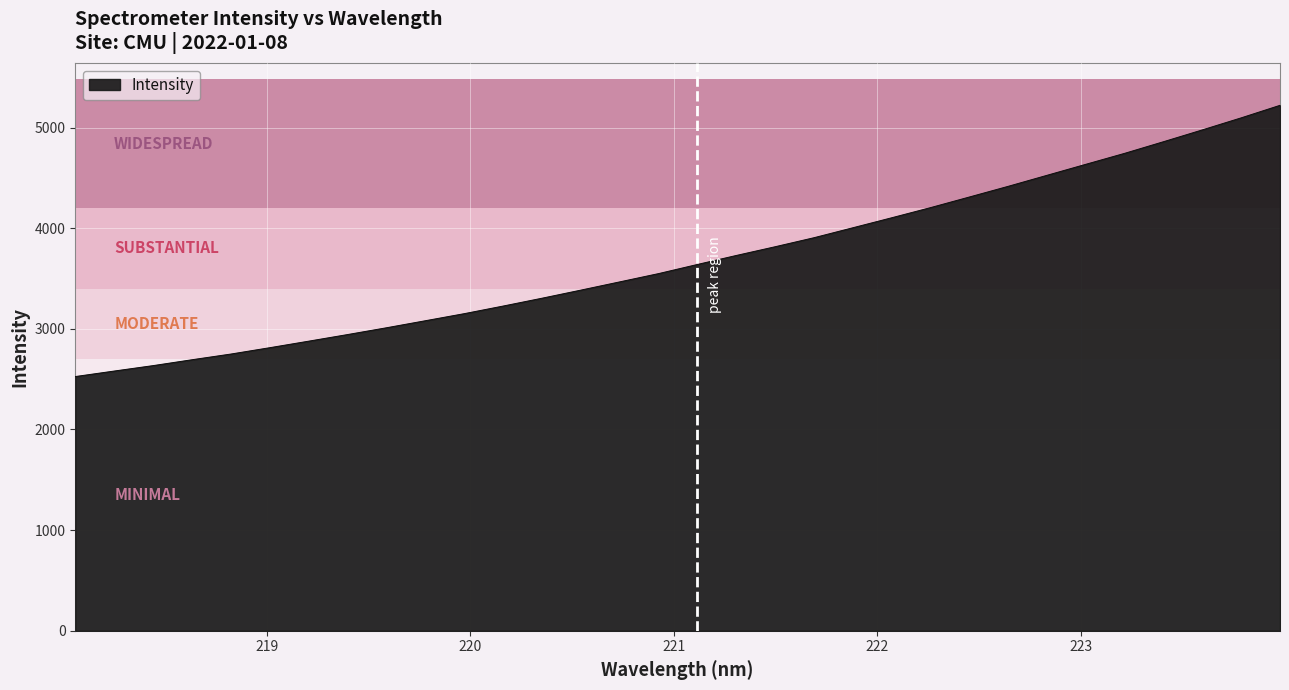

What is the maximum value shown in the chart?

5221.3